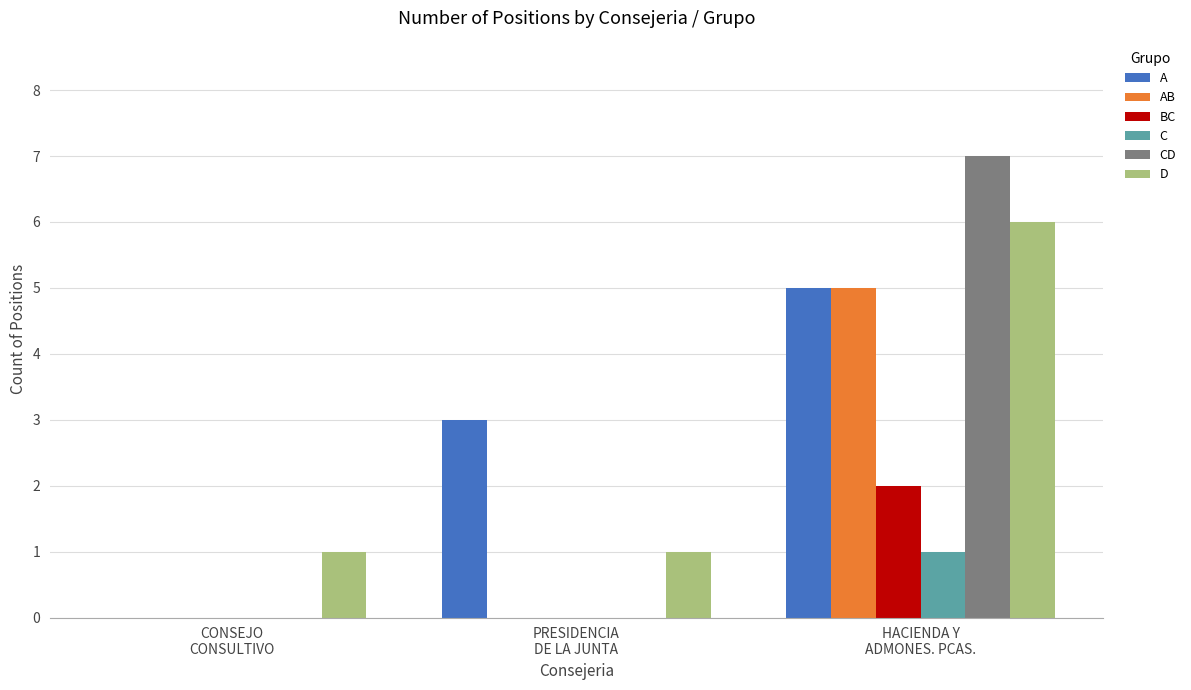

What are all the series names shown in the legend?

A, AB, BC, C, CD, D